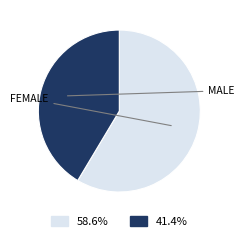

Does any single category account for the majority?

Yes